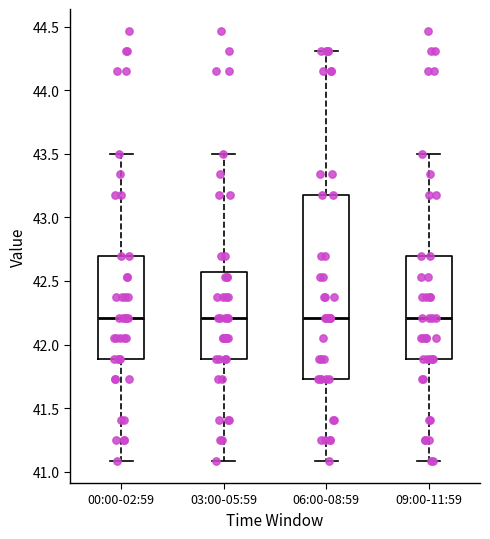

Which box is the tallest, from its lower edge to its upper edge?

06:00-08:59